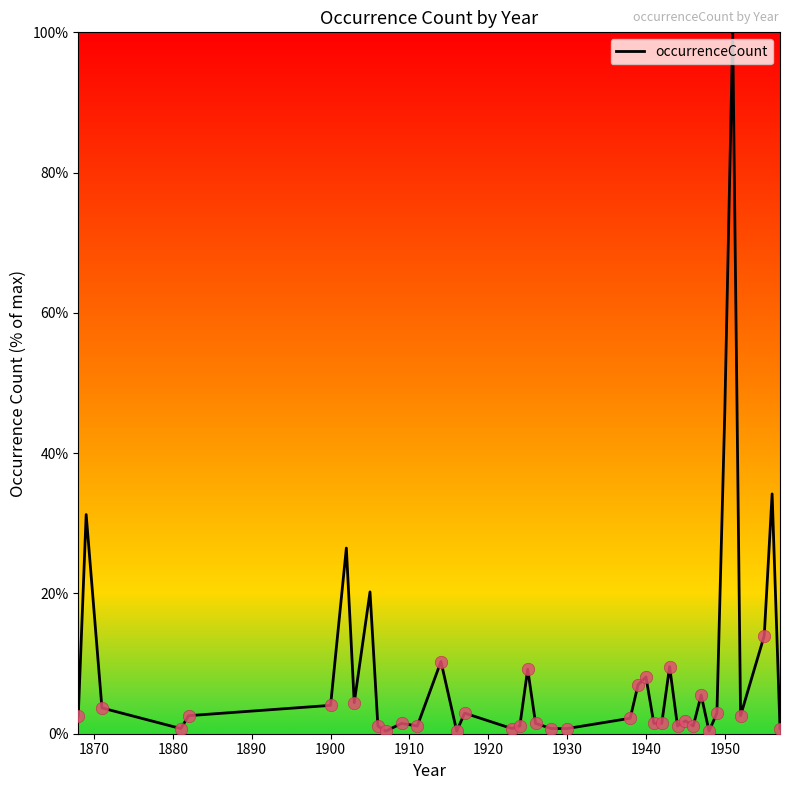

What is the maximum value shown in the chart?

100.0